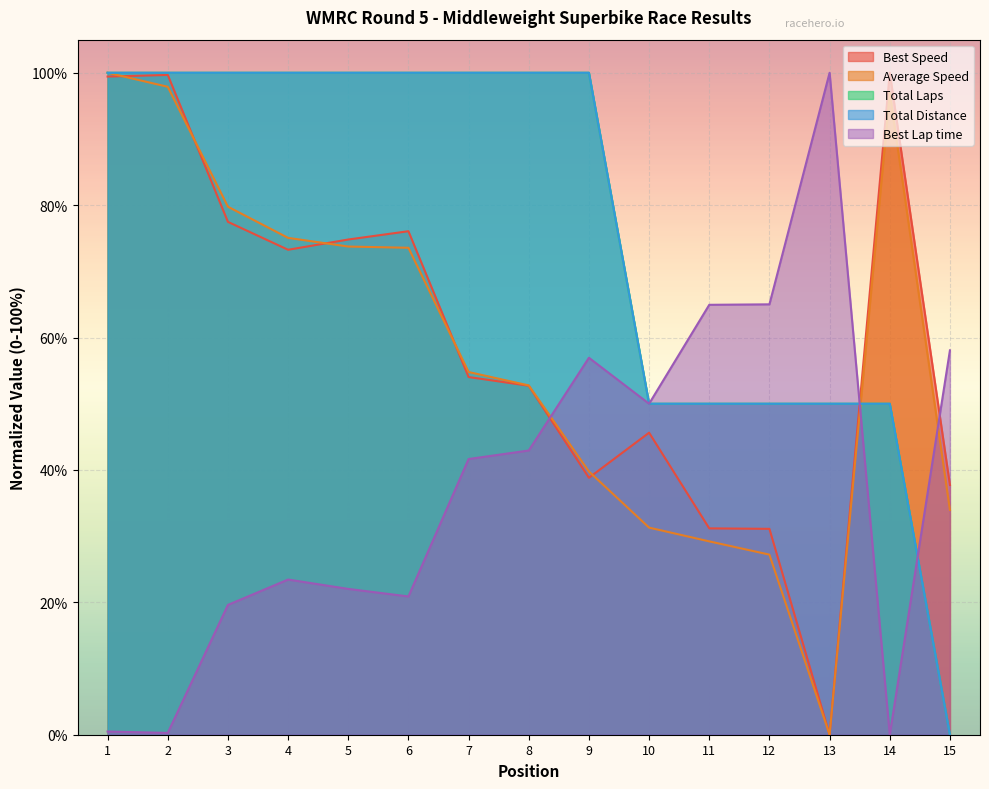

What is the value of the Best Lap time point at the 8th from the left?

42.9